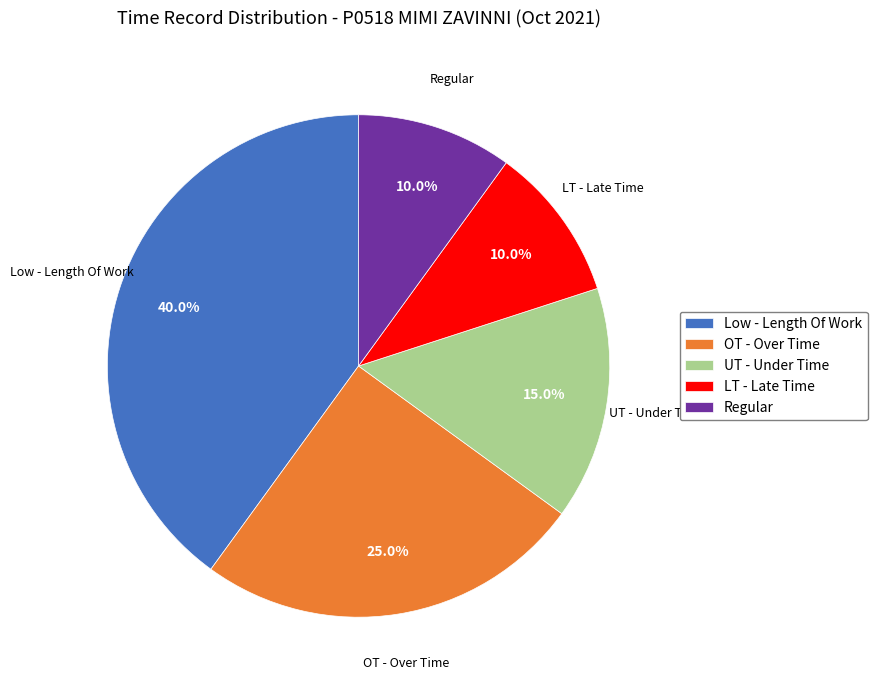

Which slice is the largest?

Low - Length Of Work